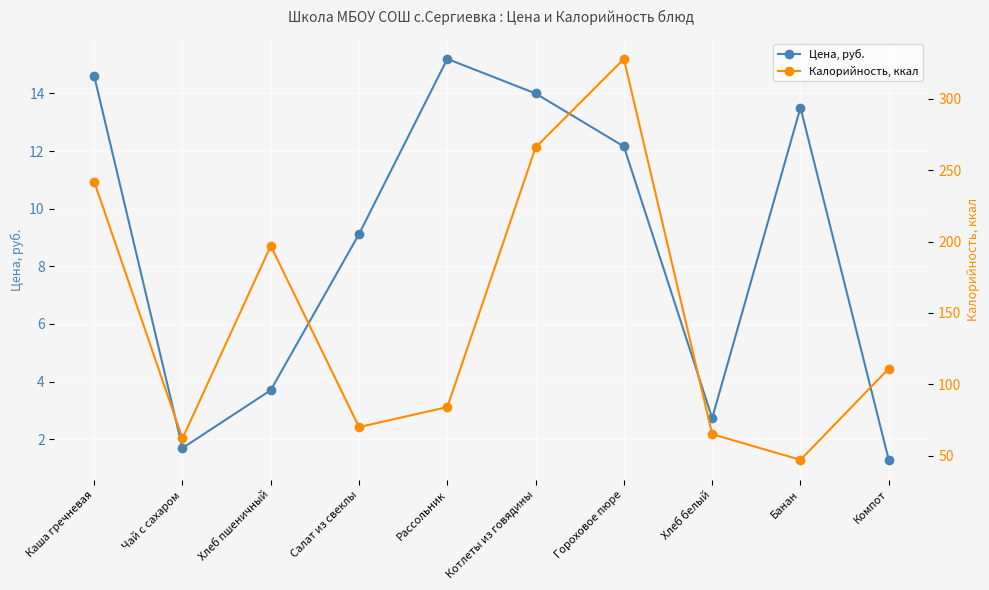

At how many categories does at least one series exceed 164?

4